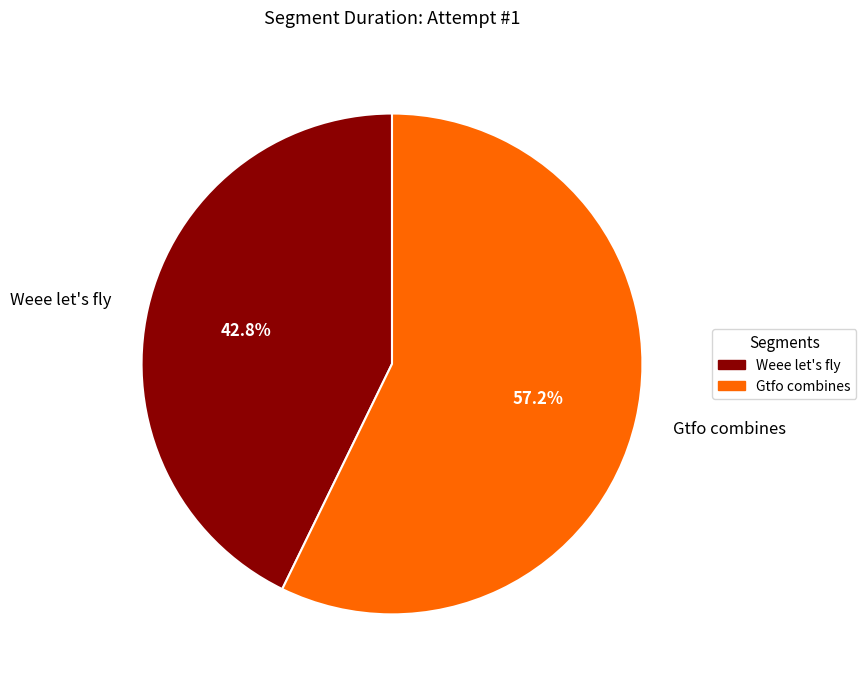

Is it true that Gtfo combines is 57% of the pie?

True